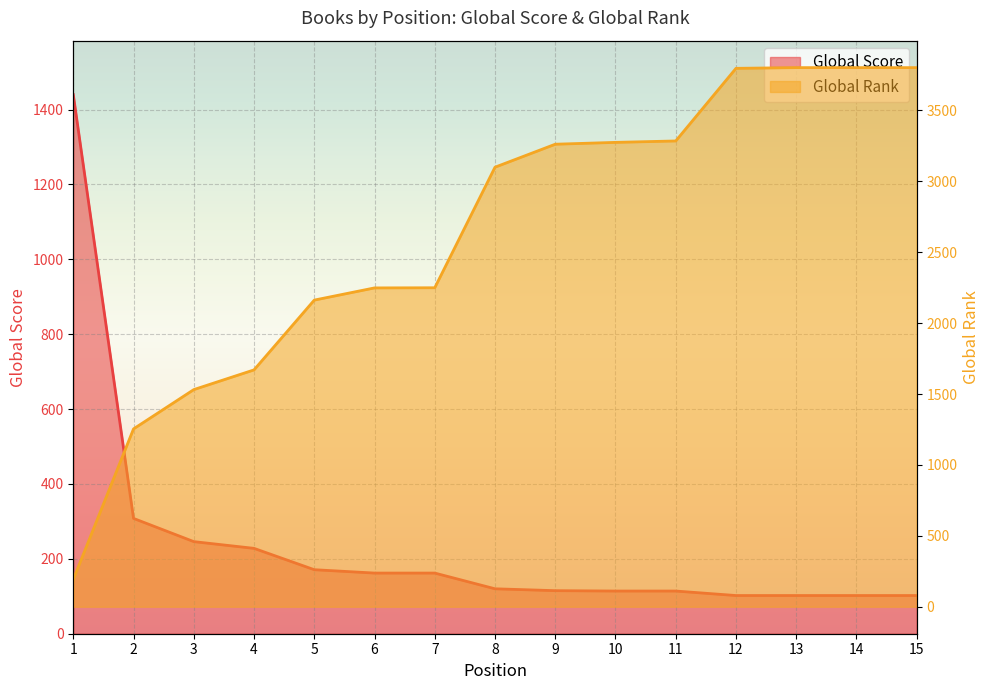

The Global Rank series shows 2638 at 4. True or false?

False